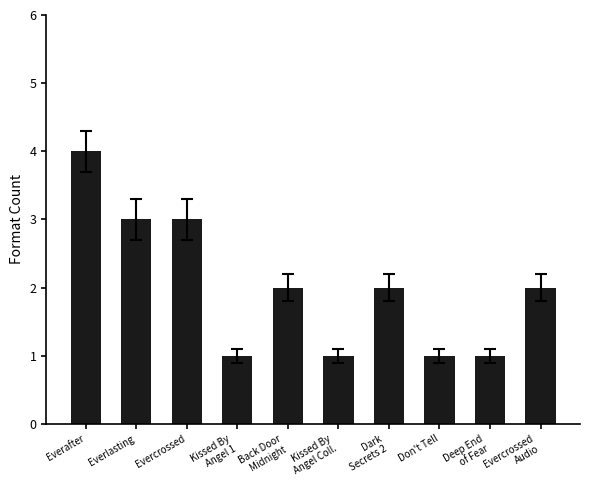

What is the sum of all values?

20